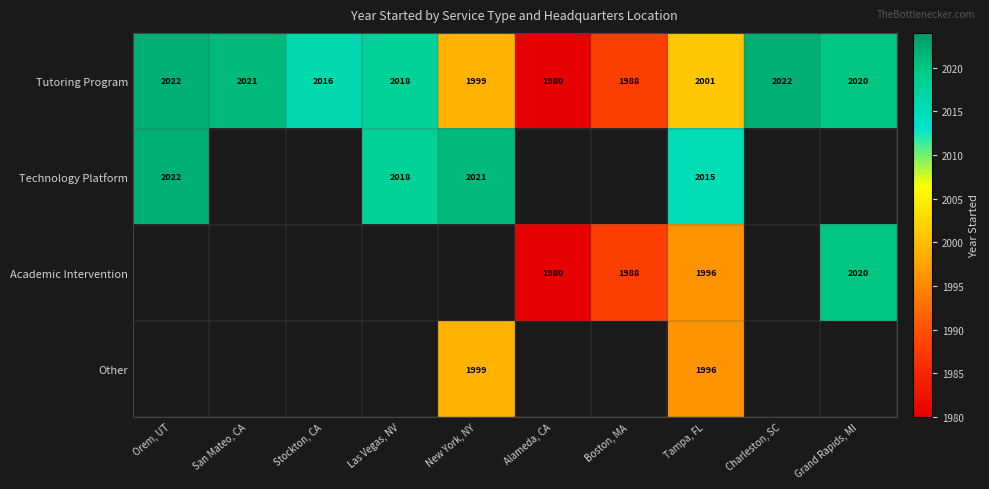

At how many categories does at least one series exceed 1991?

8